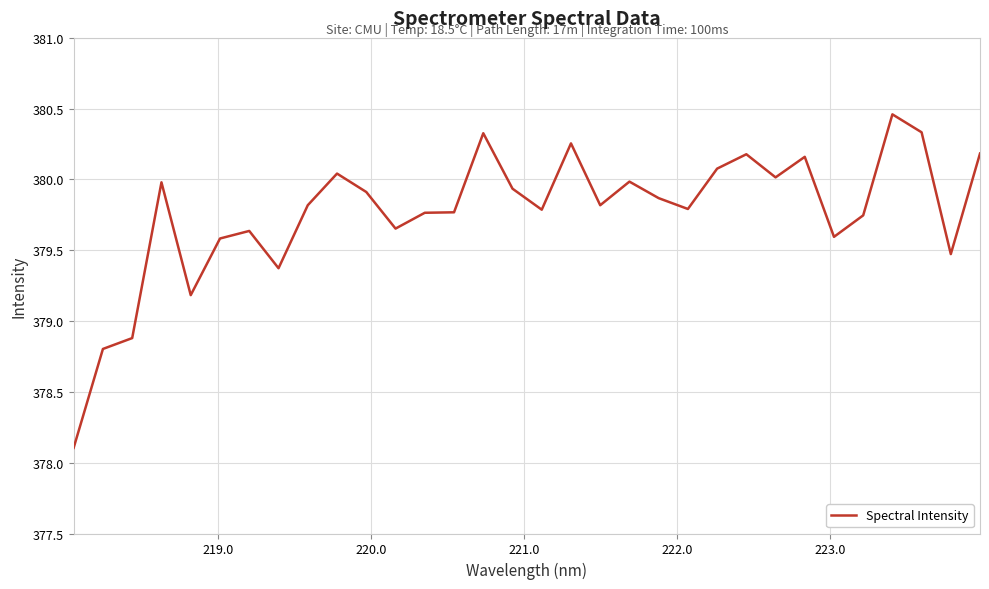

What is the difference between the maximum and minimum values?

2.4